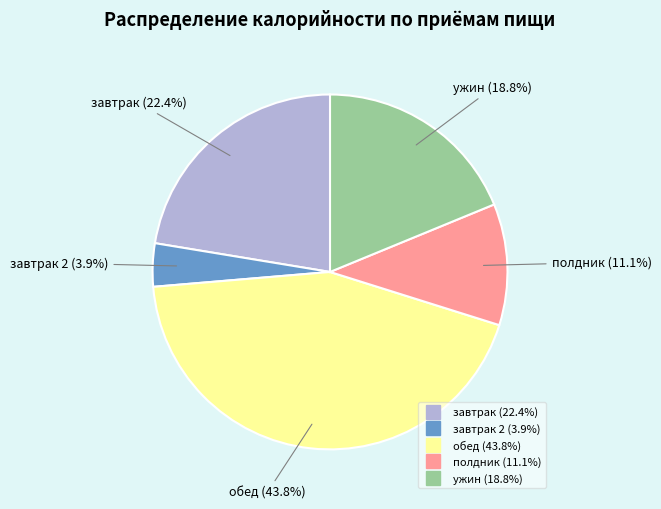

Is there any slice that represents more than half of the pie?

No